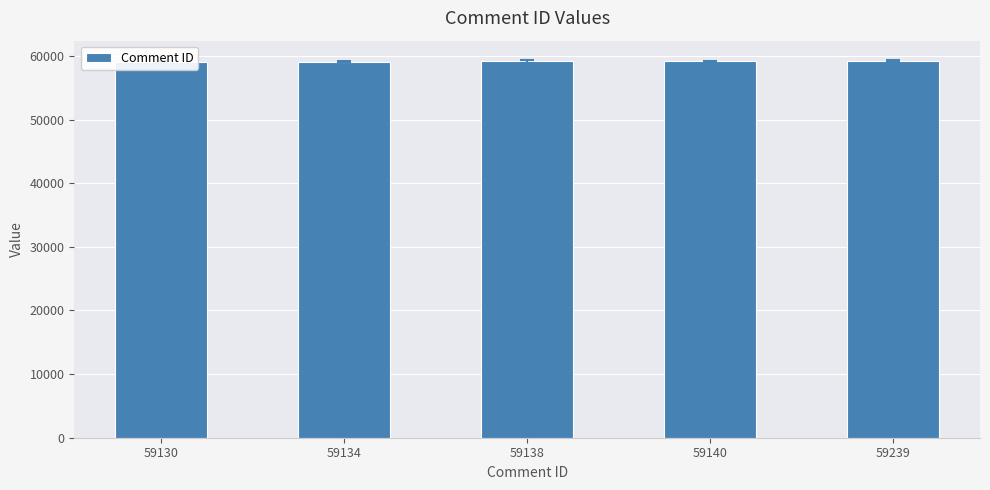

What is the sum of the values at 59130 and 59140?

118270